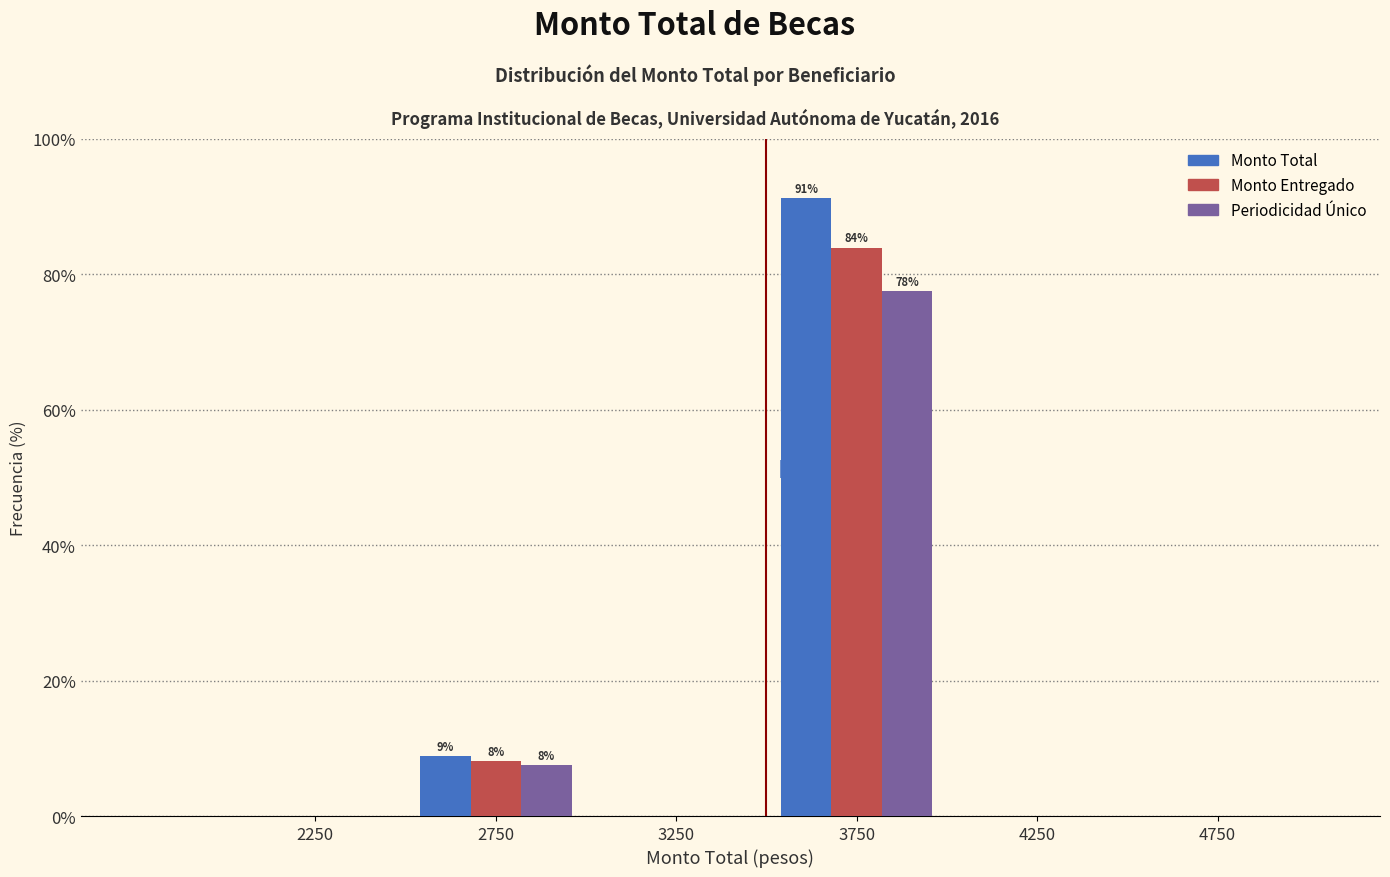

In the Periodicidad Único series, which range on the x-axis has the tallest bar?

3500 to 4000